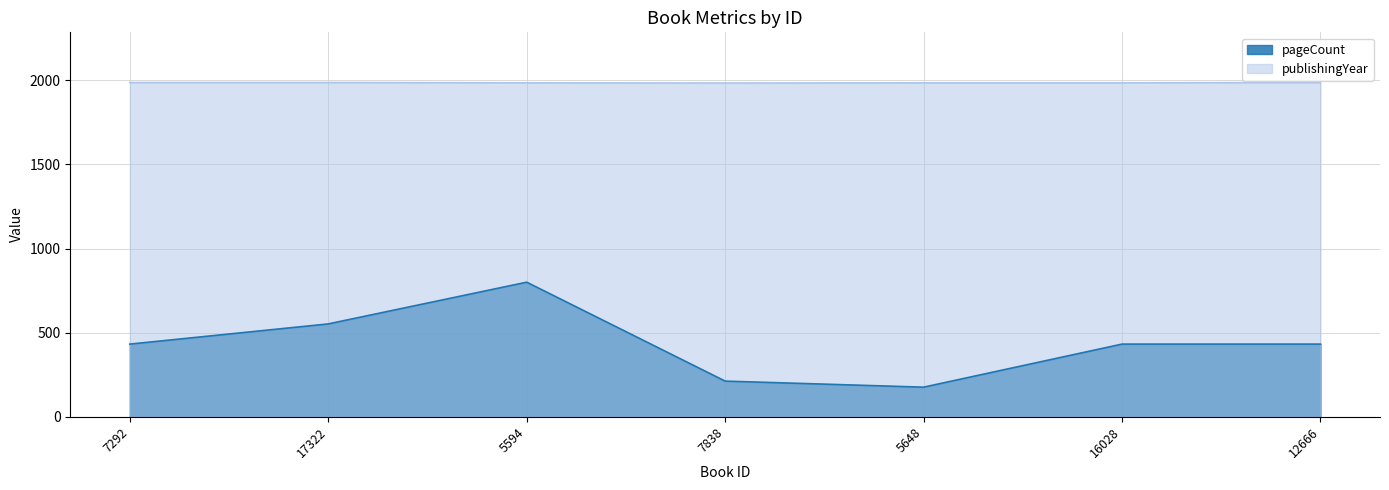

The value of publishingYear at 5648 is 1985. True or false?

True